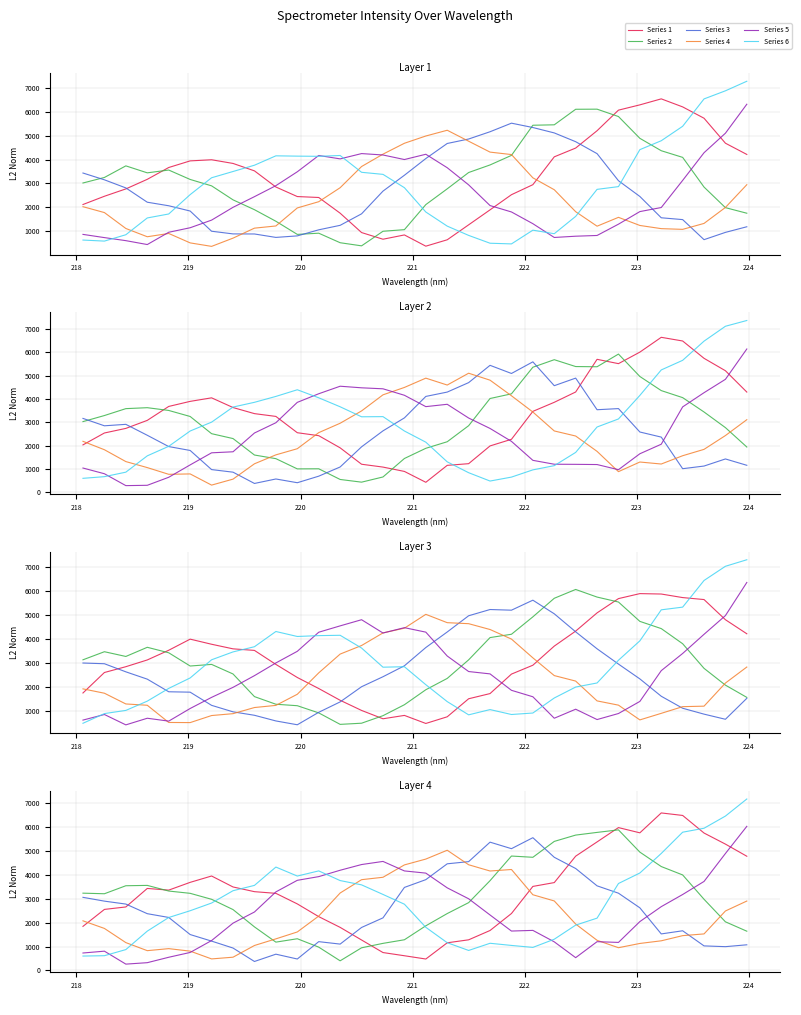

Which series has the largest total across all categories?

Series 1